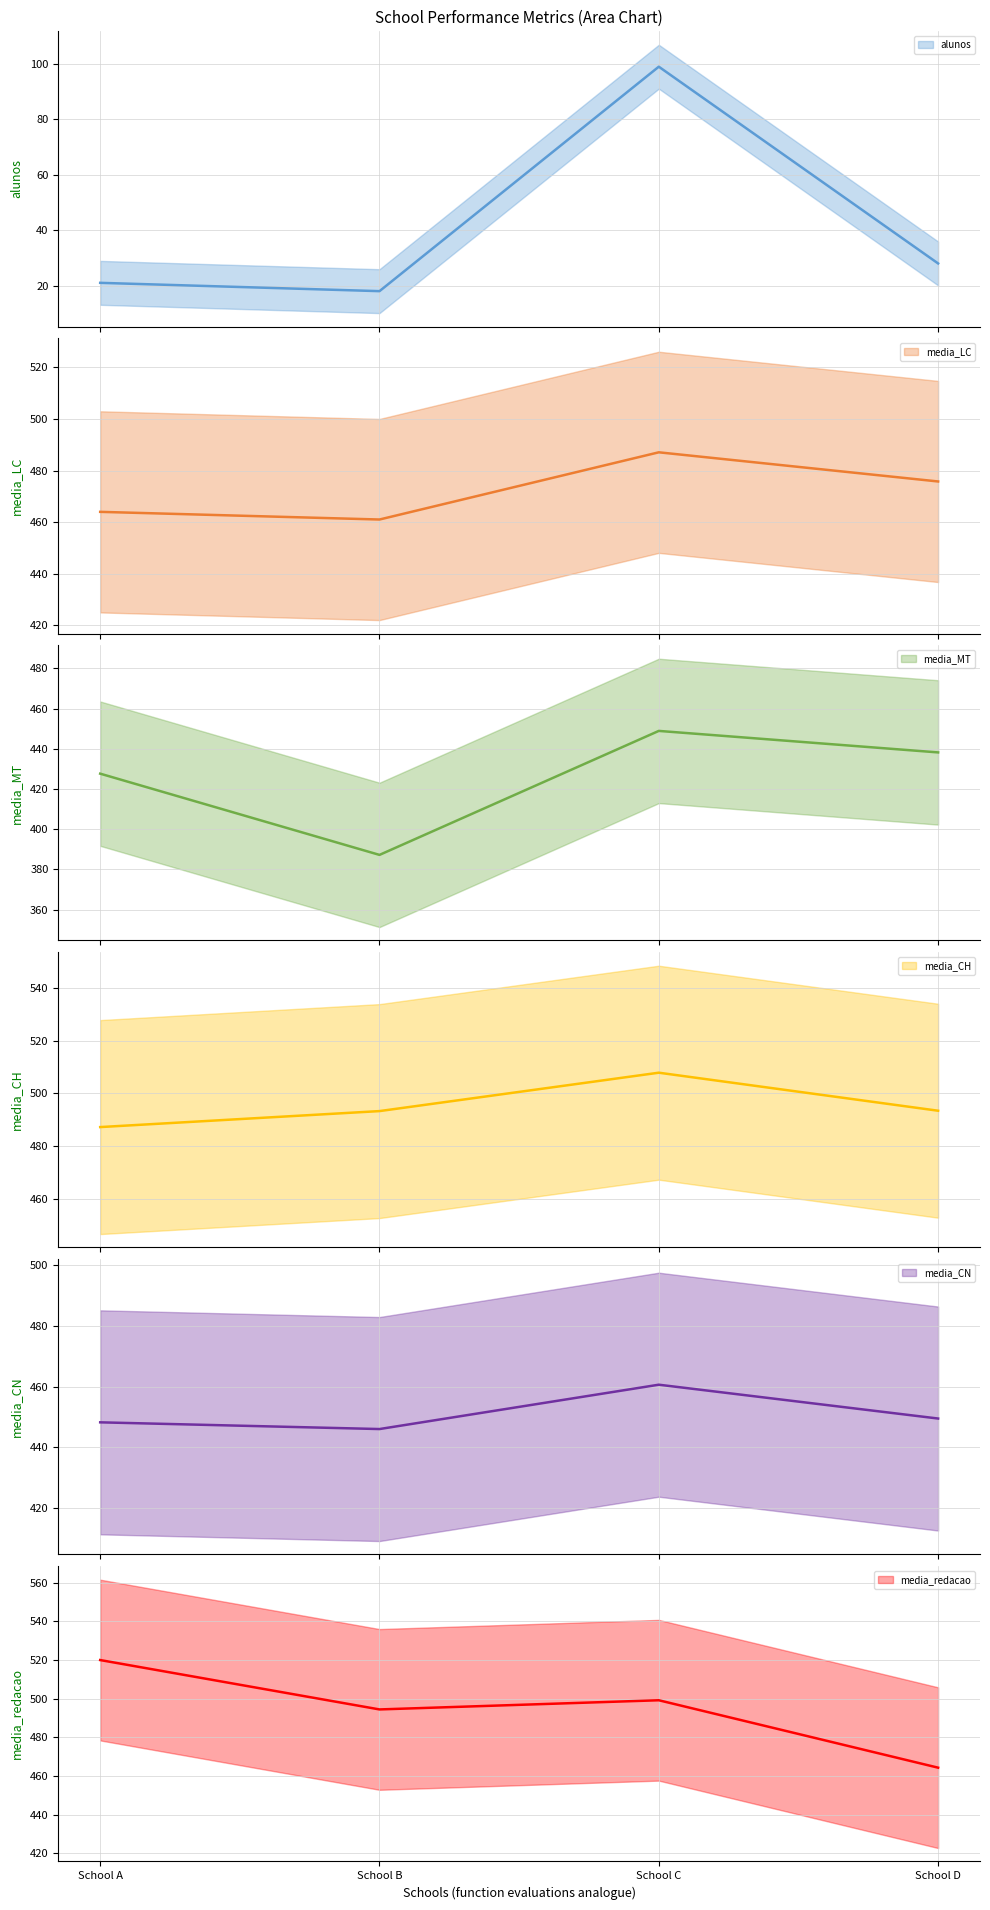

At which label does media_CH first exceed 493?

School B